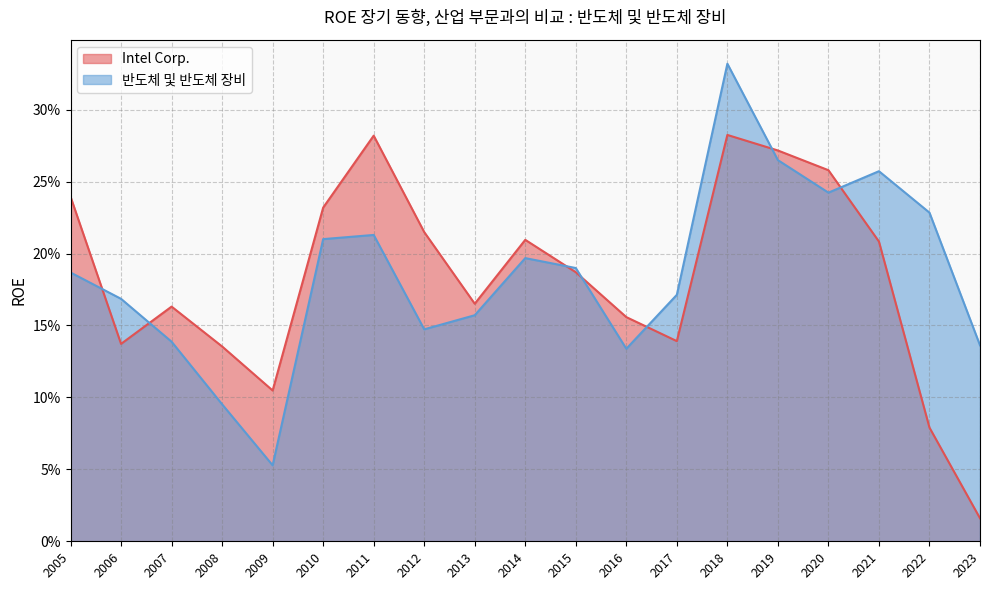

What is the sum of all 반도체 및 반도체 장비 values?

3.5